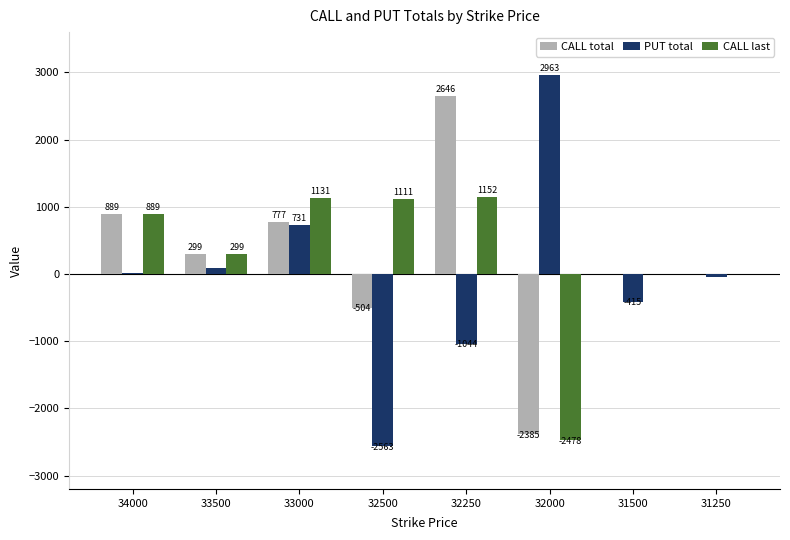

At which category is the sum across all series the highest?

32250